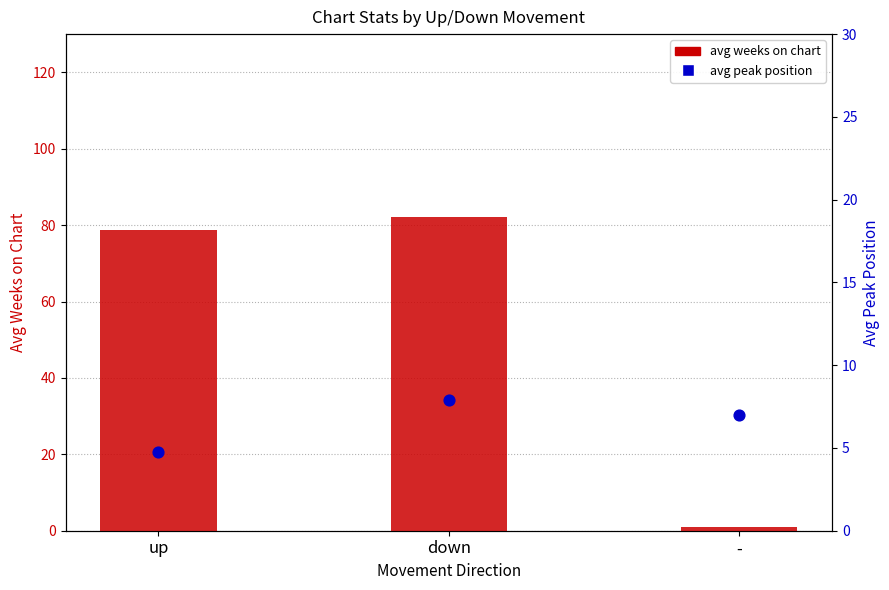

At which category is the sum across all series the highest?

down